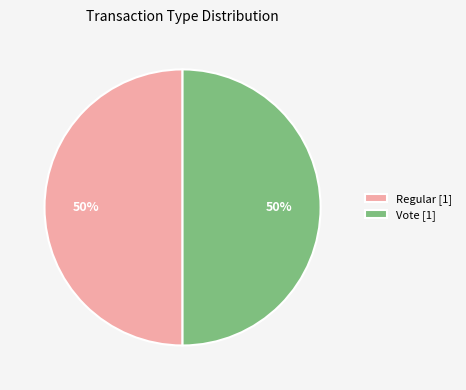

To the nearest percent, what is the difference between the Regular and Vote slice percentages?

0%